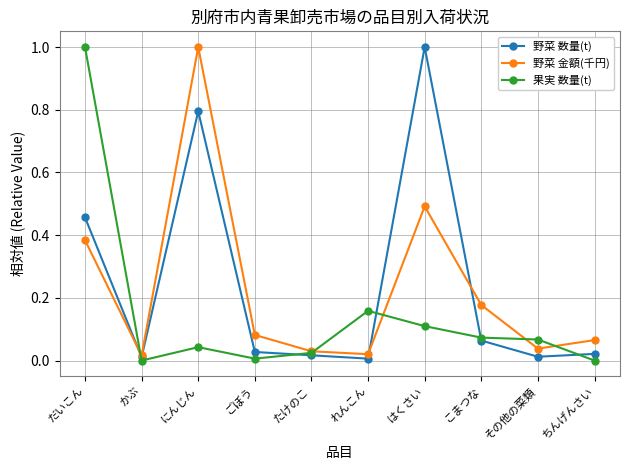

In 野菜 数量(t), how many points are higher than both neighbors (excluding endpoints)?

2